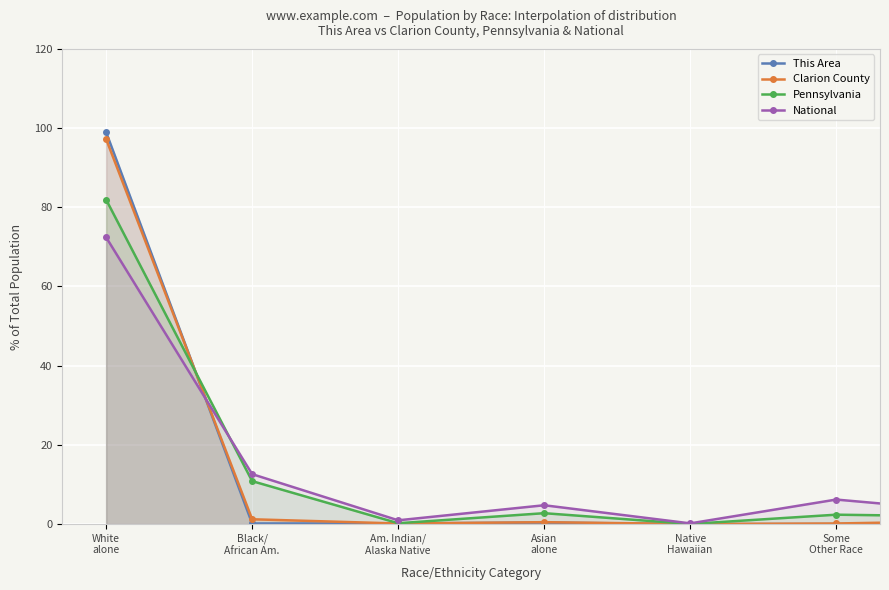

Read the Clarion County value at White
alone.

97.2